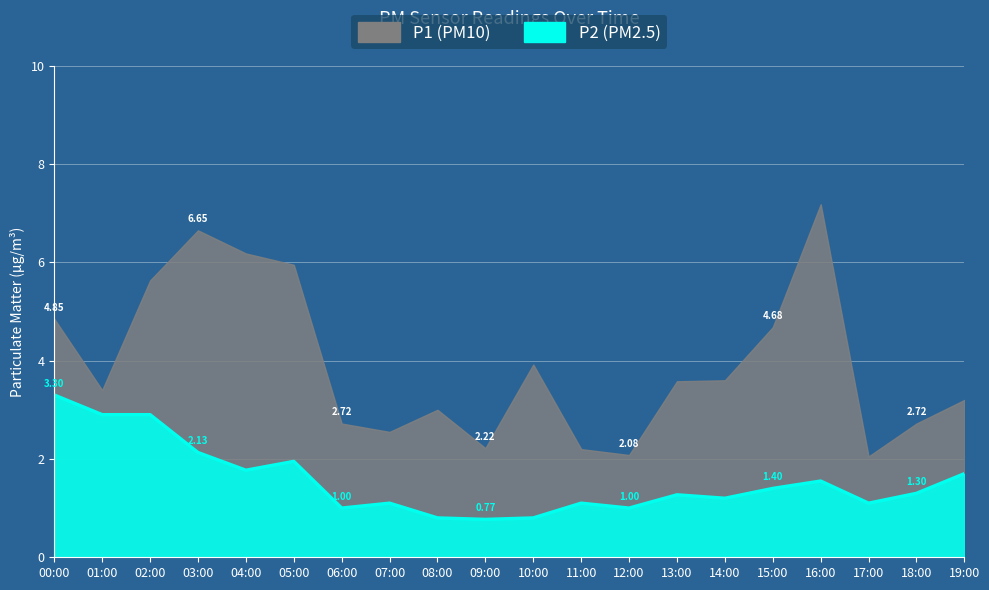

Is it true that P2 equals 1.1 at 07:00?

True